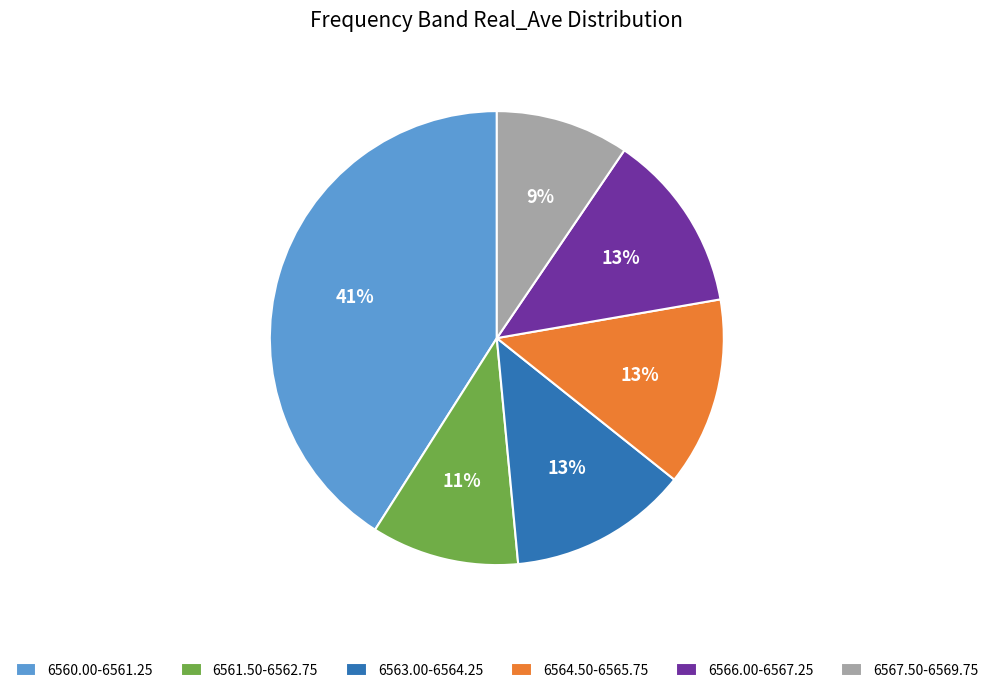

The 6567.50-6569.75 slice represents 15% of the pie. True or false?

False